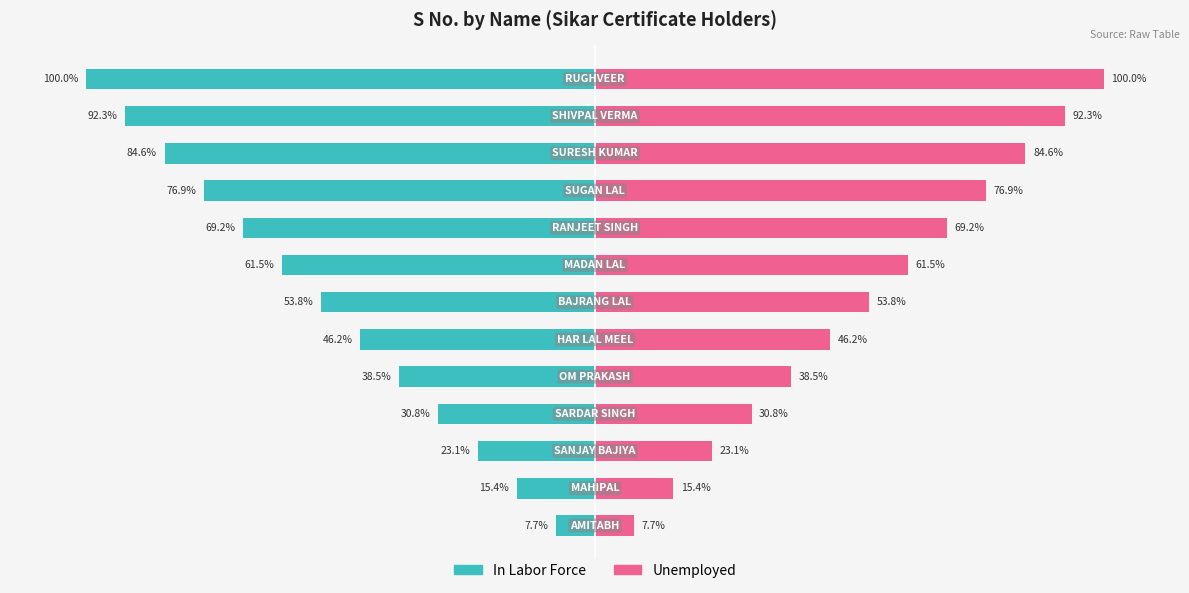

Reading left to right, what are all the values shown in this chart?

In Labor Force: -7.7	-15.4	-23.1	-30.8	-38.5	-46.2	-53.8	-61.5	-69.2	-76.9	-84.6	-92.3	-100.0
Unemployed: 7.7	15.4	23.1	30.8	38.5	46.2	53.8	61.5	69.2	76.9	84.6	92.3	100.0